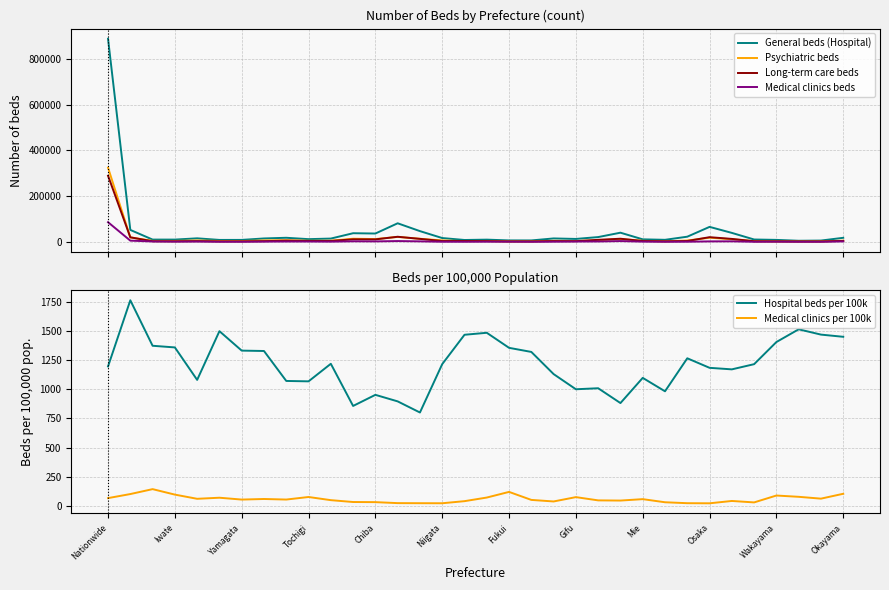

After their last crossing, which series has the higher values: Long-term care beds or Psychiatric beds?

Psychiatric beds